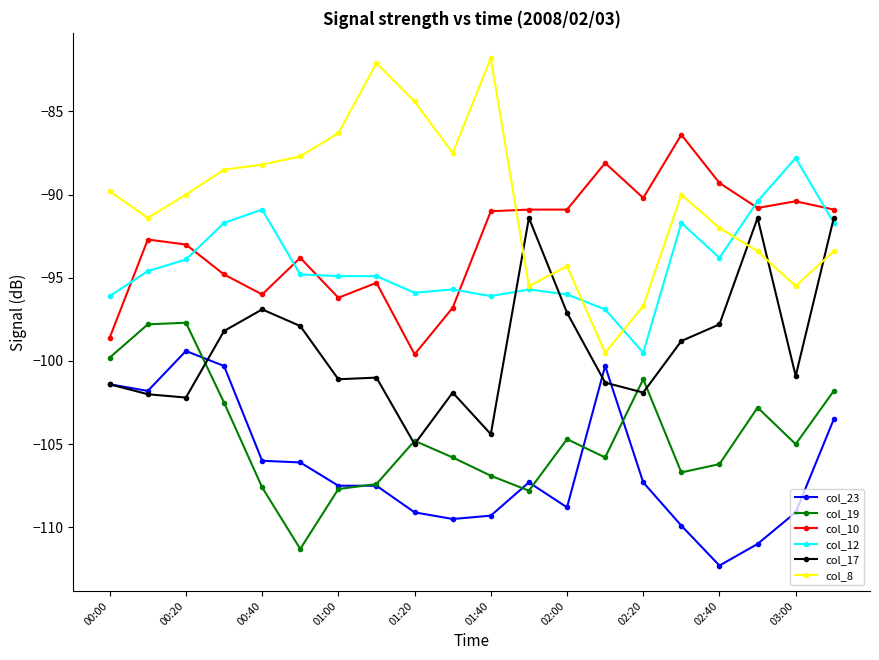

What is the value of the col_17 point at the 13th from the left?

-97.1